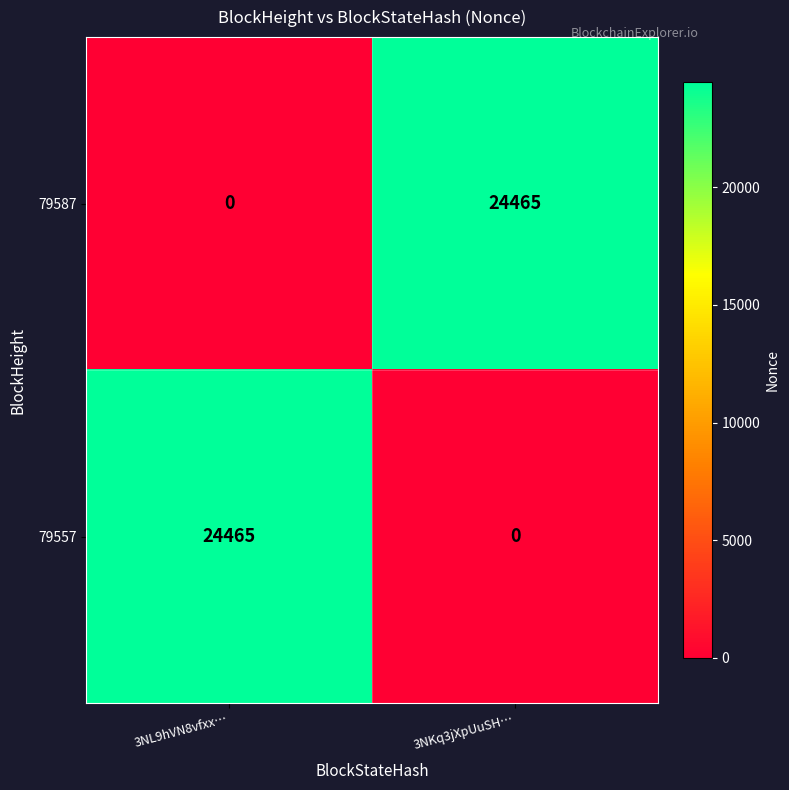

Read the 79587 value at 3NKq3jXpUuSH…, to the nearest 50.

24450